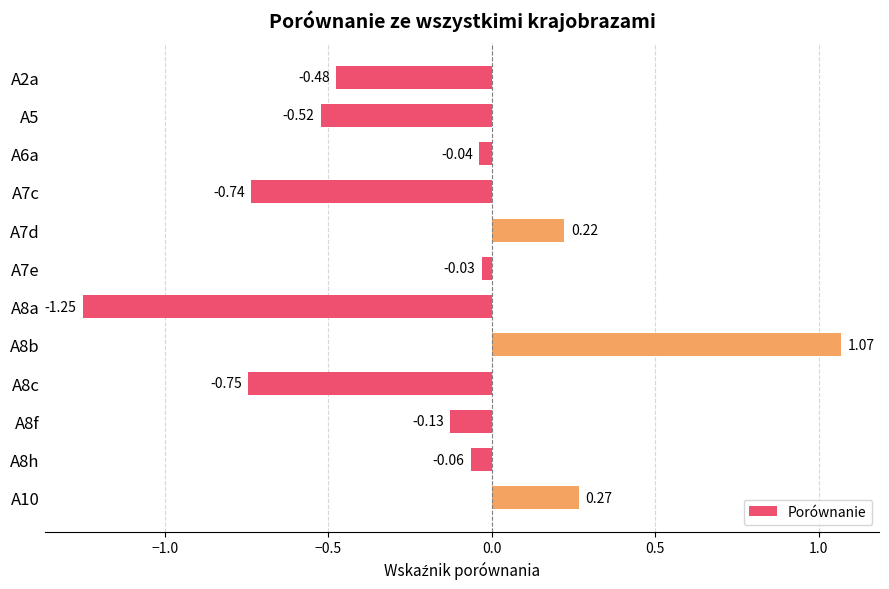

How many categories are shown in the chart?

12